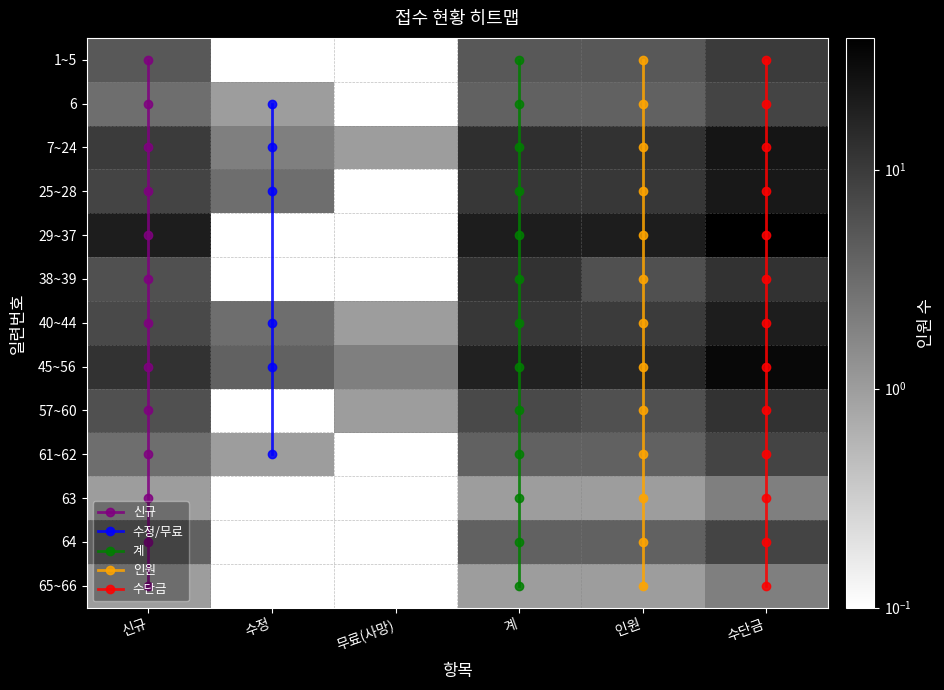

Count the number of categories in the chart.

6